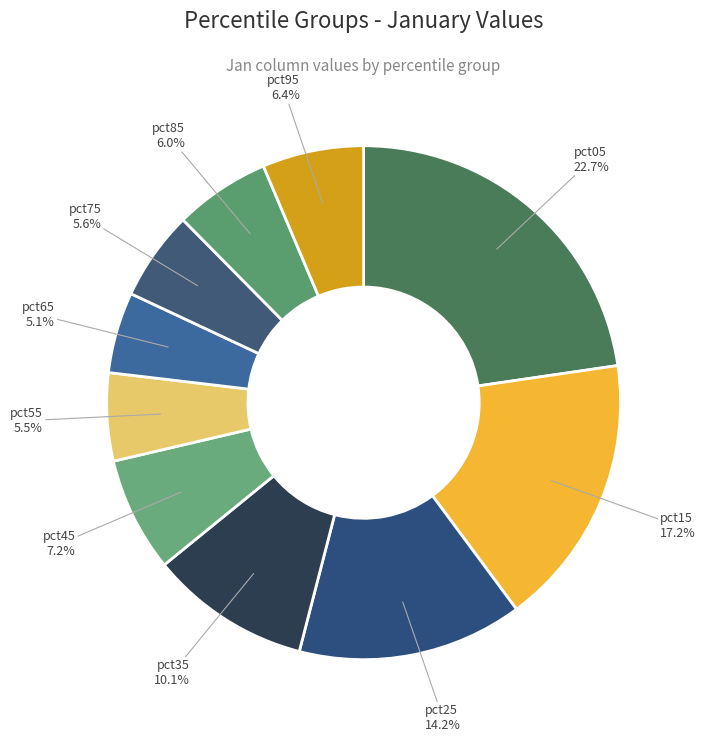

Which category has the biggest portion of the pie?

pct05